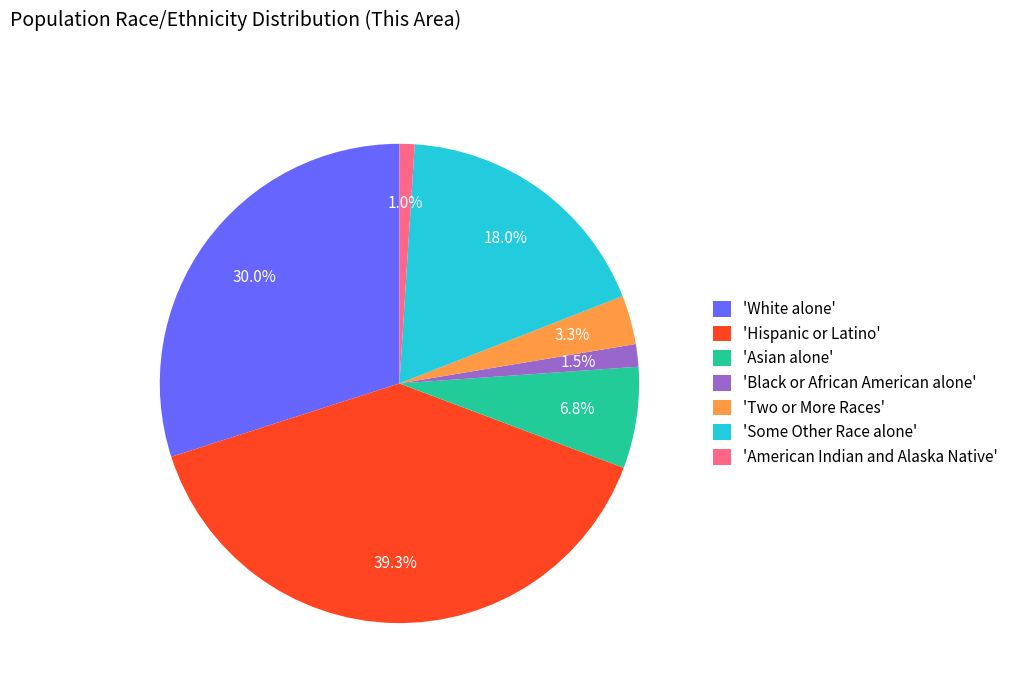

Which slice is the smallest?

'American Indian and Alaska Native'